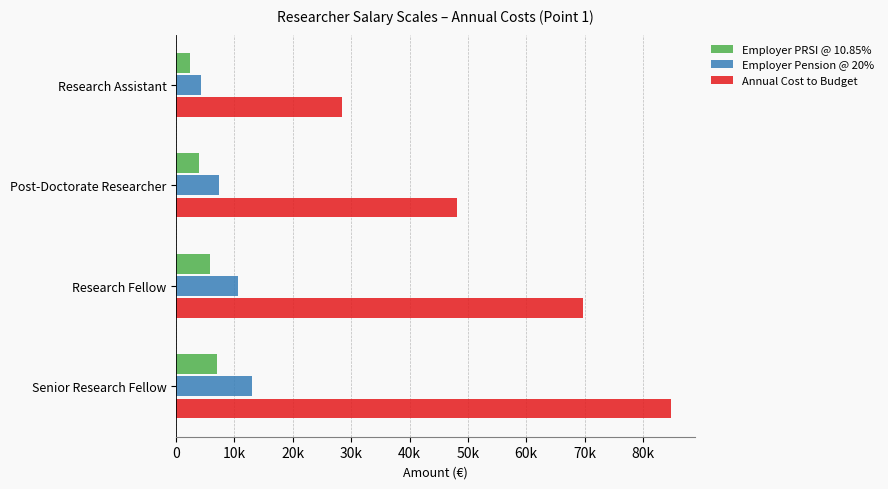

What are all the series names shown in the legend?

Employer PRSI @ 10.85%, Employer Pension @ 20%, Annual Cost to Budget